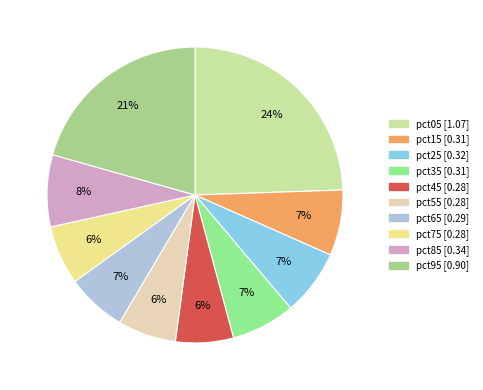

To the nearest percent, what percentage of the pie is pct95?

21%